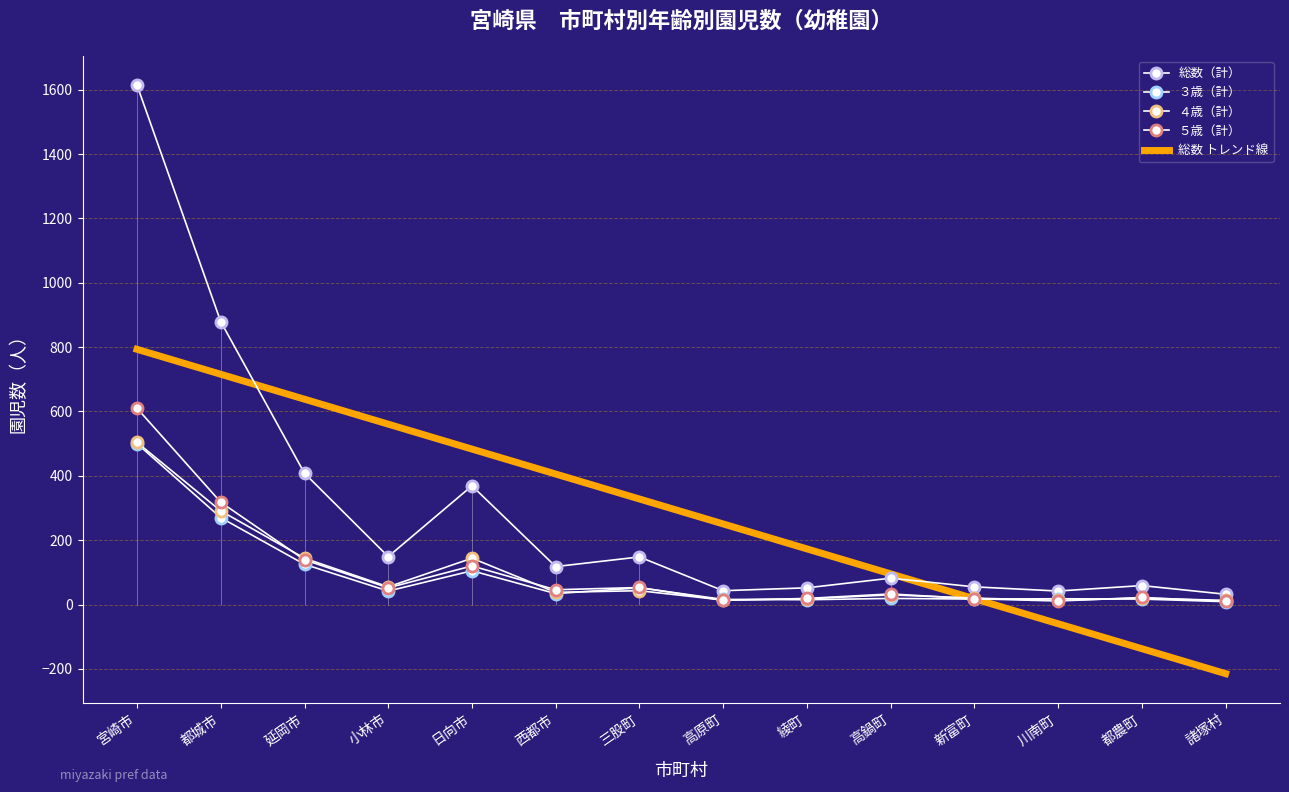

Where is the first local minimum for 総数（計）?

小林市